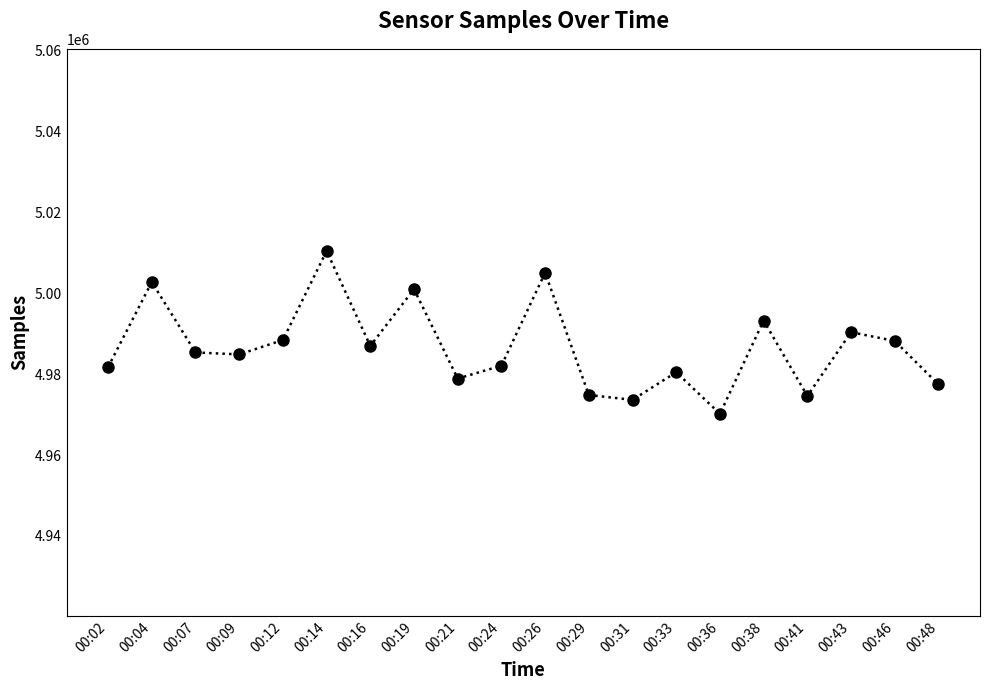

Where does the data first go above 4985389?

00:04